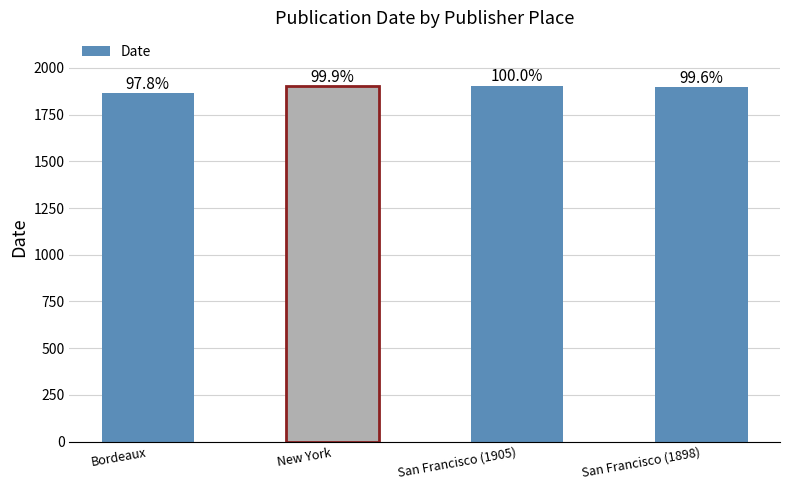

Rank the categories by value from lowest to highest.

Bordeaux, San Francisco (1898), New York, San Francisco (1905)